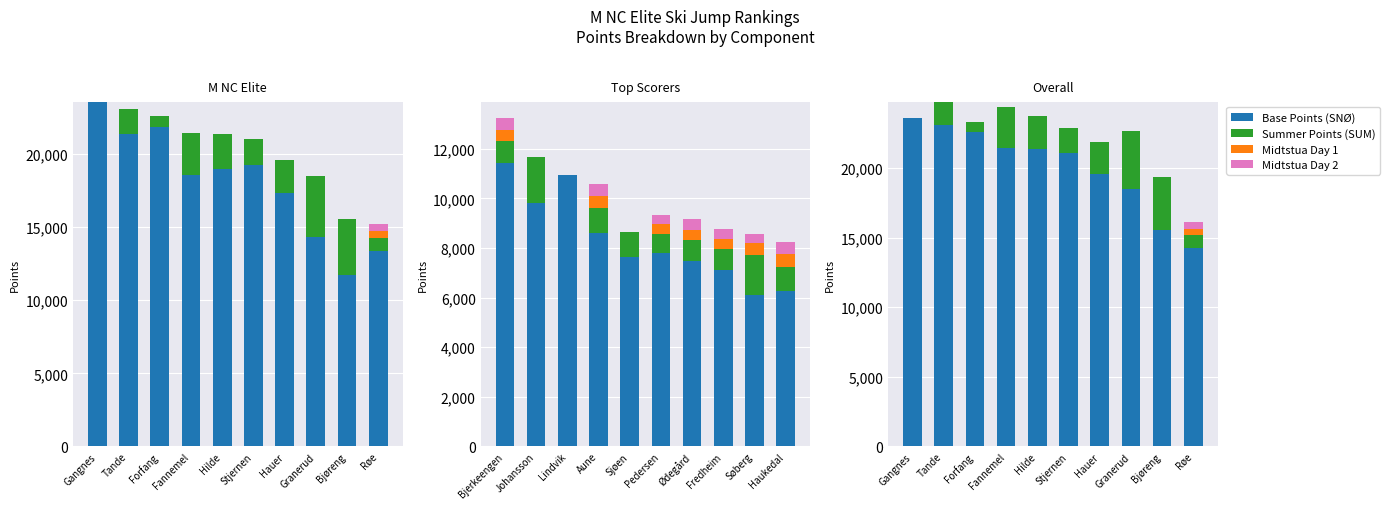

How many data points in Midtstua 14.08 are above 0?

8